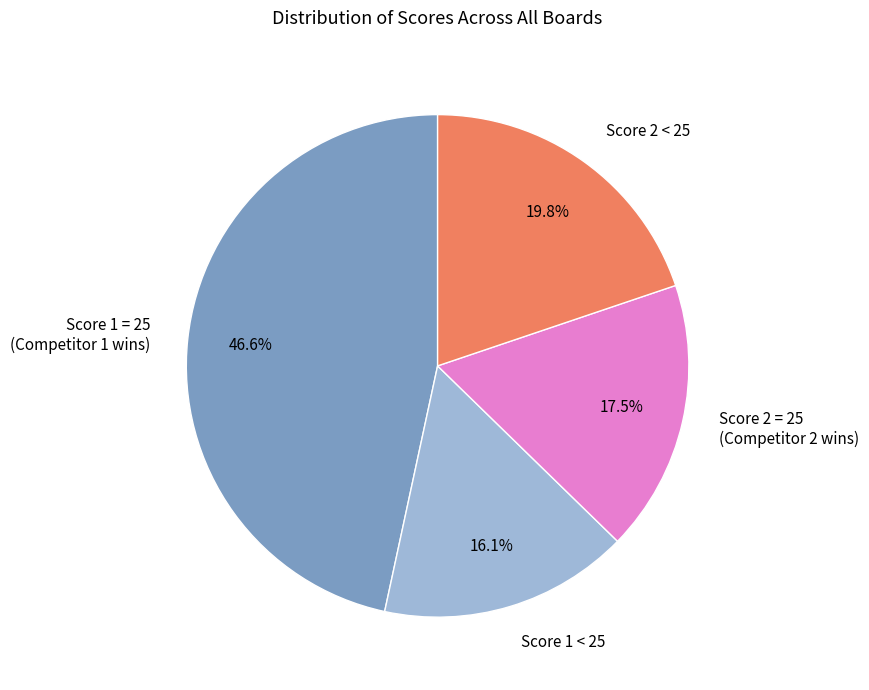

To the nearest percent, what is the average slice percentage?

25%